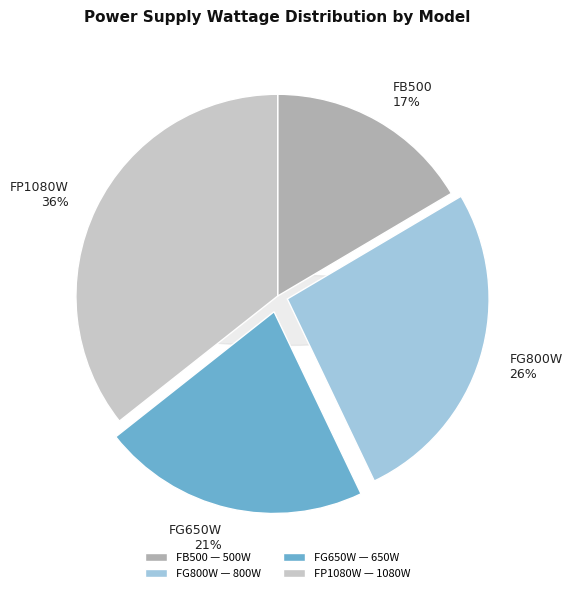

To the nearest percent, what is the average slice percentage?

25%